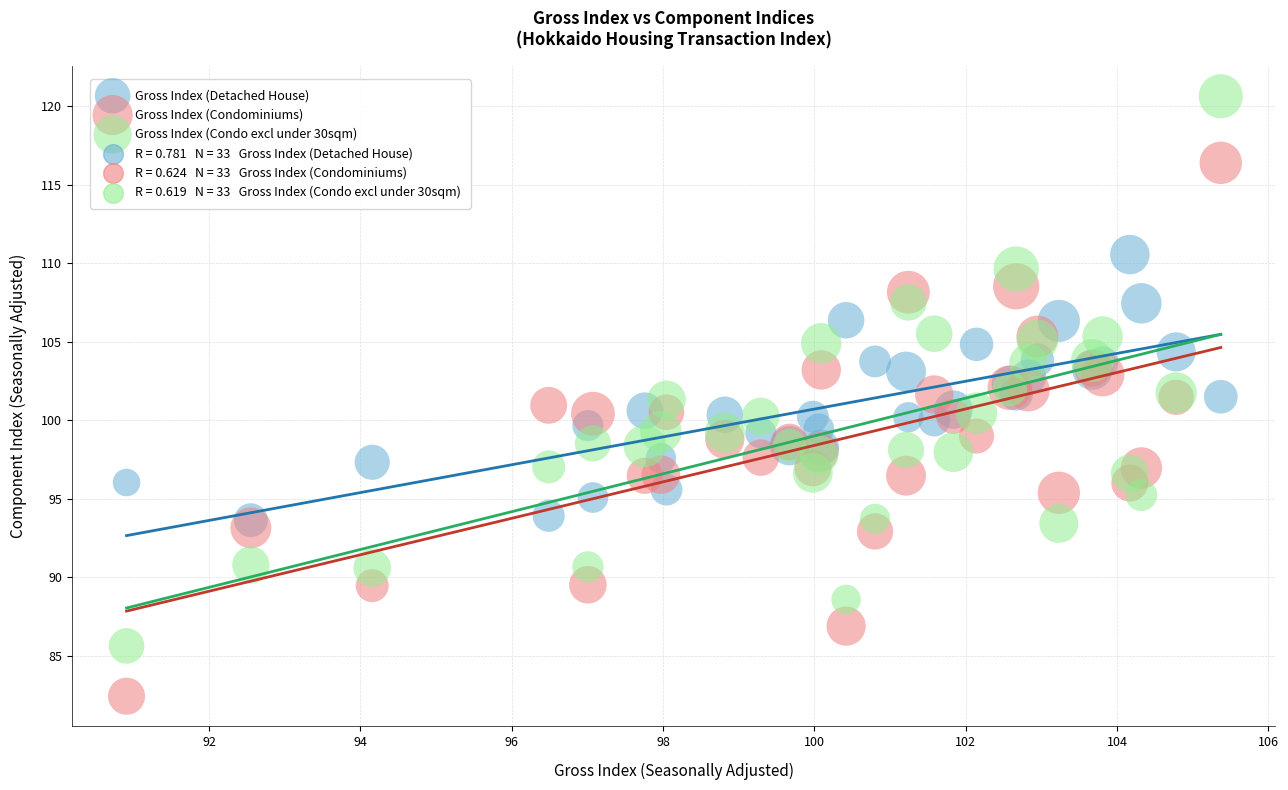

Which series has the largest Y range (max minus min)?

Gross Index (Condo excl under 30sqm)